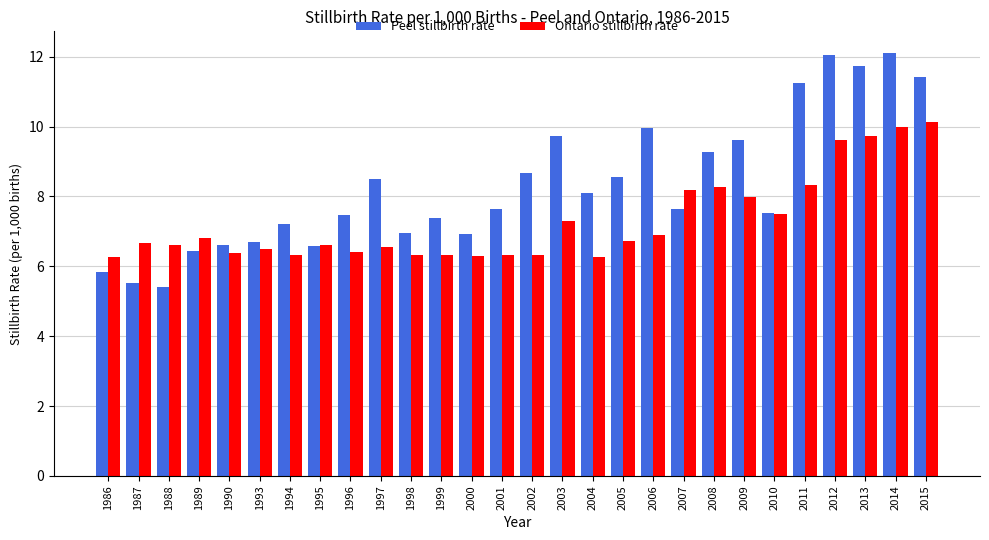

What is the total value across all series at 2003?

17.0